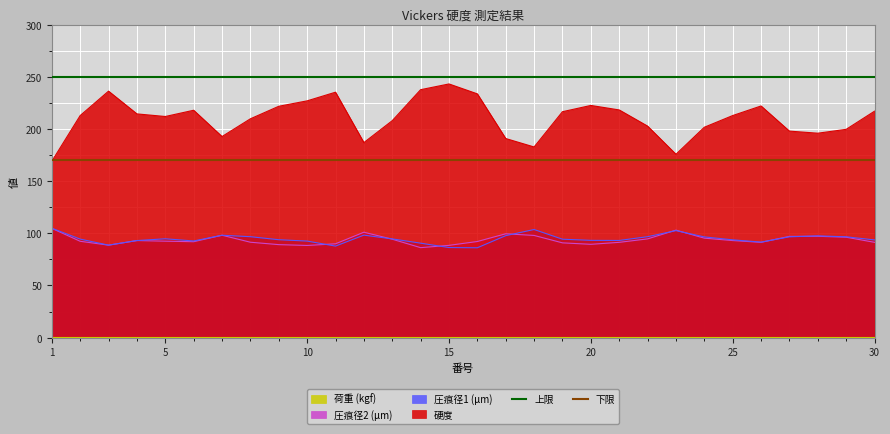

True or false: 圧痕径1 (μm) and 硬度 cross at least once.

False